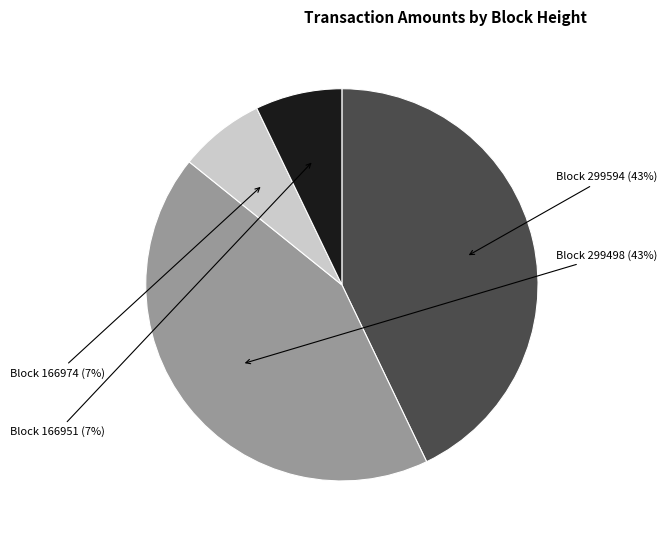

To the nearest percent, what portion does Block 299594 represent?

43%